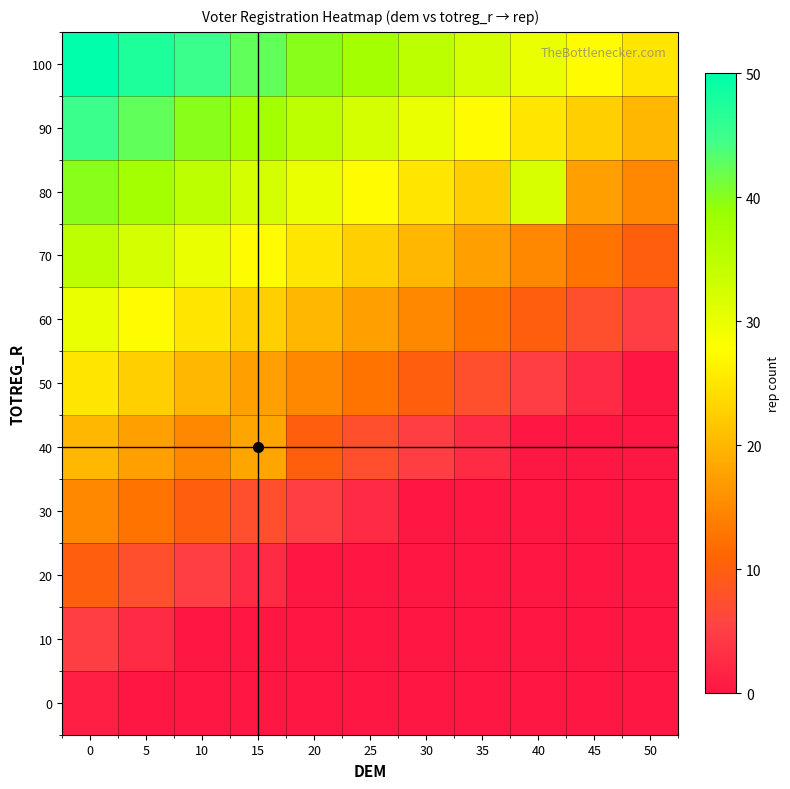

What is the total value across all series at 15?

208.0